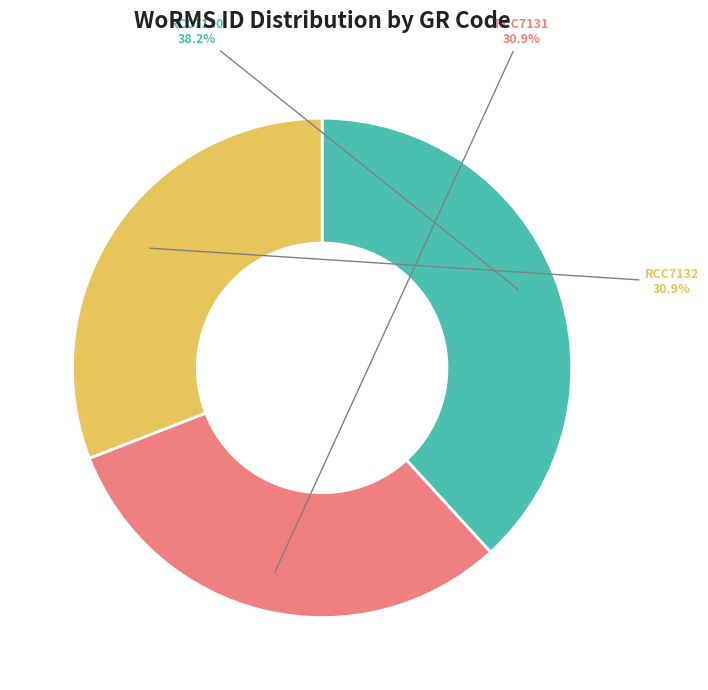

To the nearest percent, what is the difference between the RCC7130 and RCC7132 slice percentages?

7%